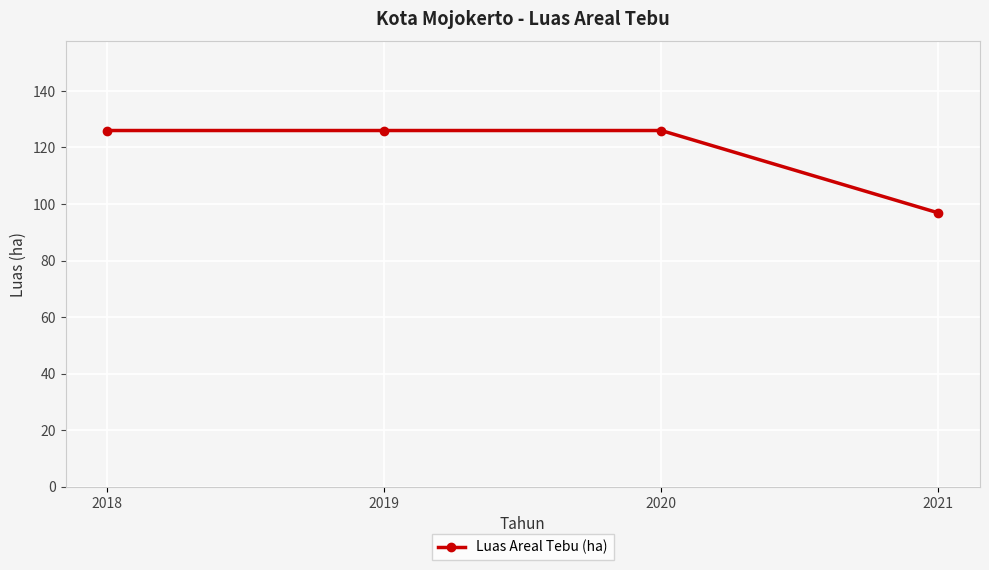

What is the difference between the values at 2021 and 2018?

29.1